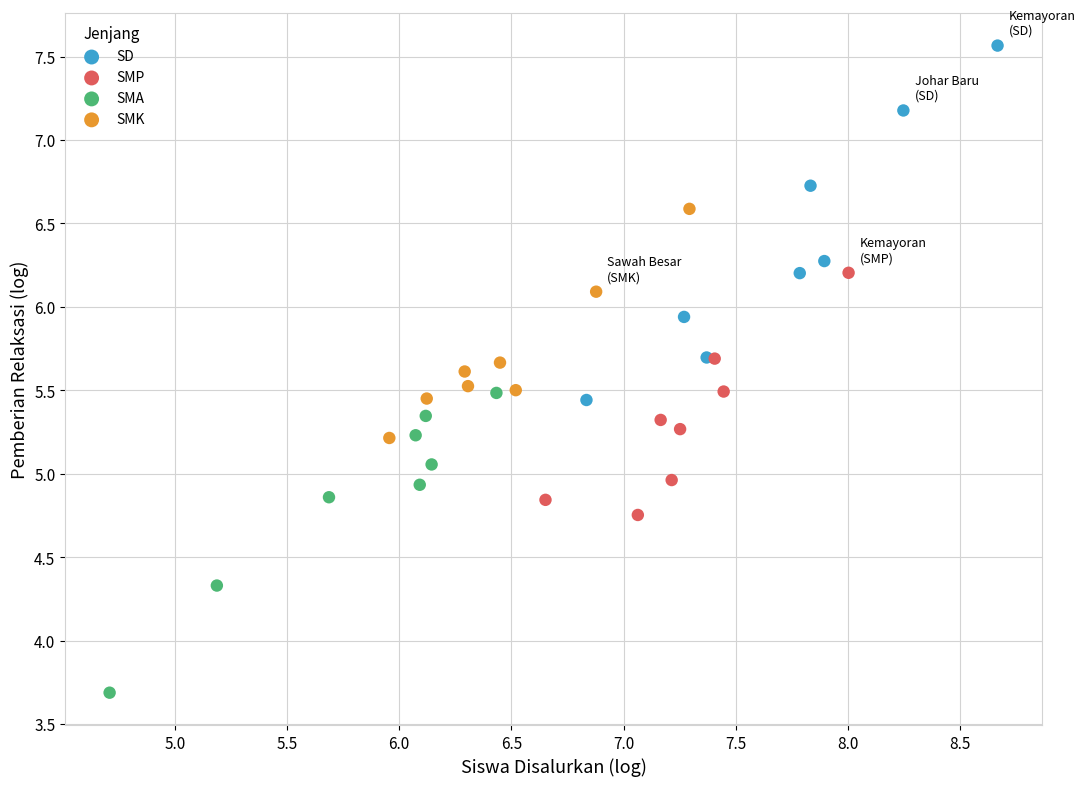

Which series contains the lowest Y value?

SMA